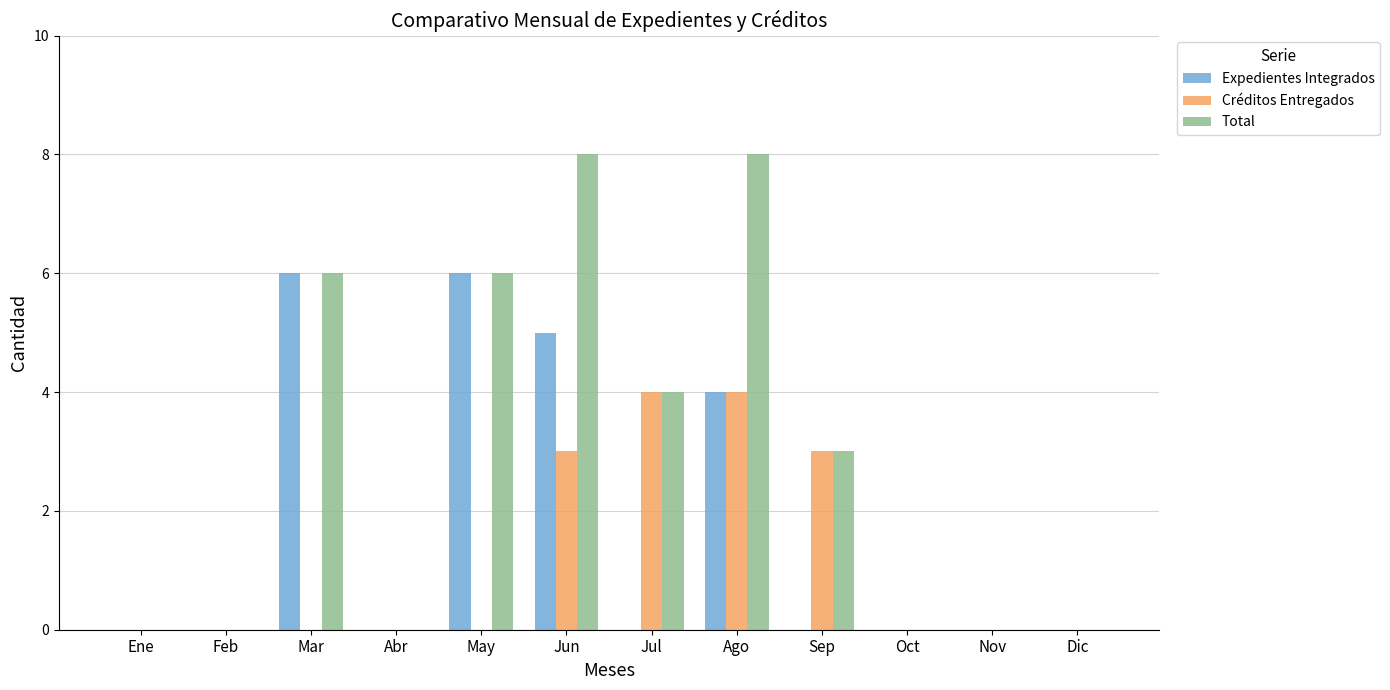

What is the maximum value for Total?

8